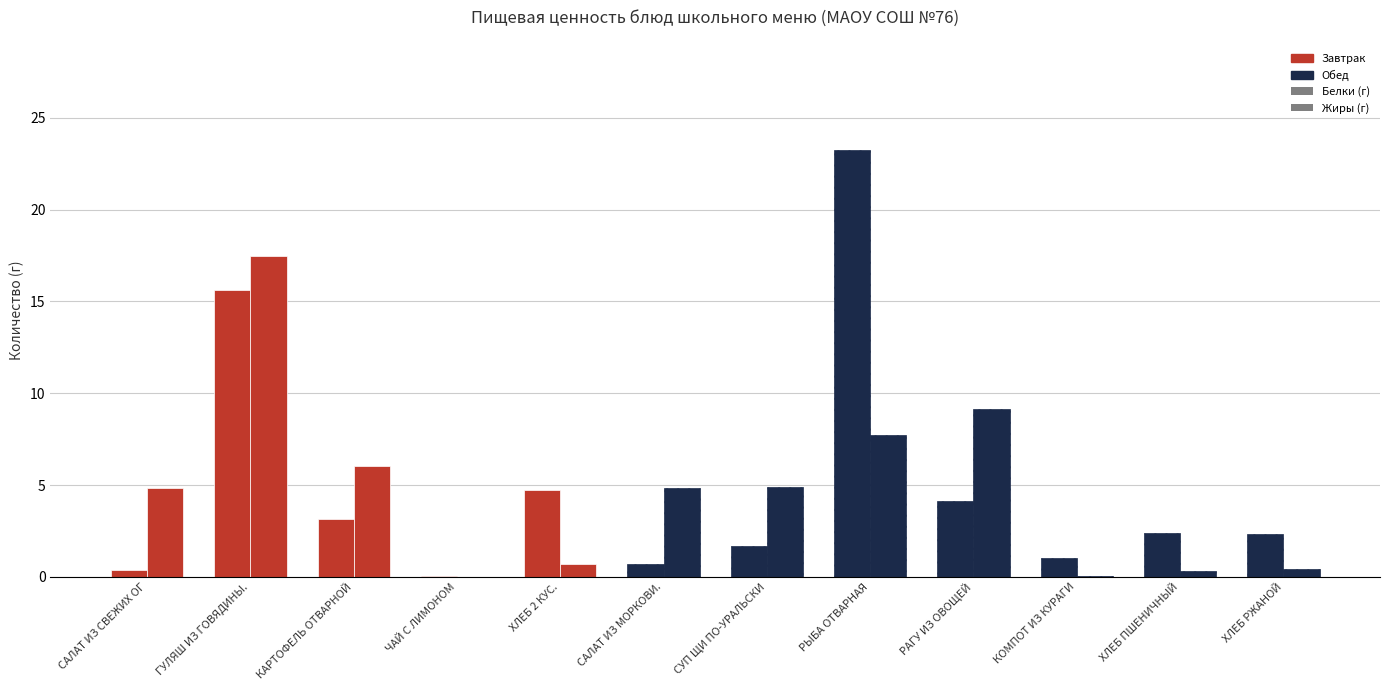

Which has a higher value, ГУЛЯШ ИЗ ГОВЯДИНЫ. or КАРТОФЕЛЬ ОТВАРНОЙ?

ГУЛЯШ ИЗ ГОВЯДИНЫ.